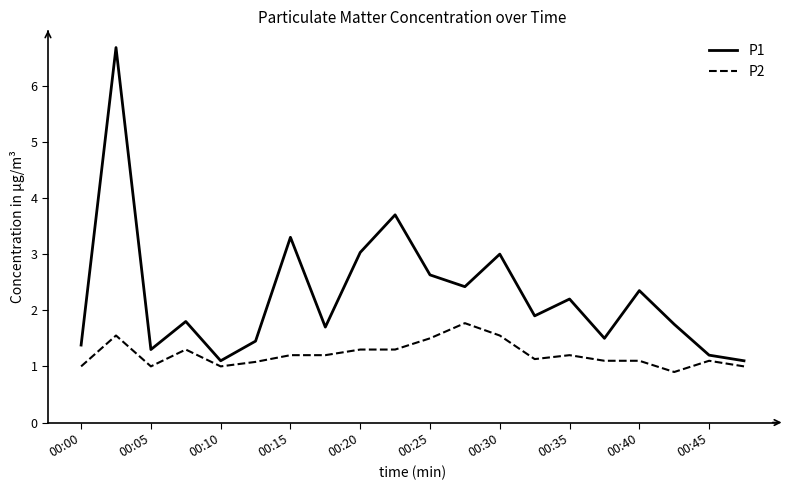

What is the maximum value shown in the chart?

6.7